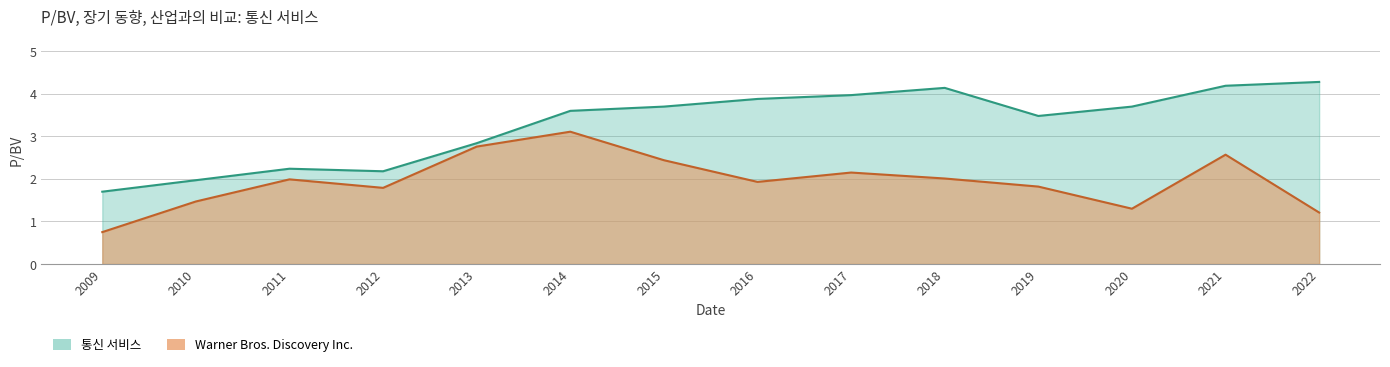

What is the difference between the highest and lowest values at 2014?

0.5